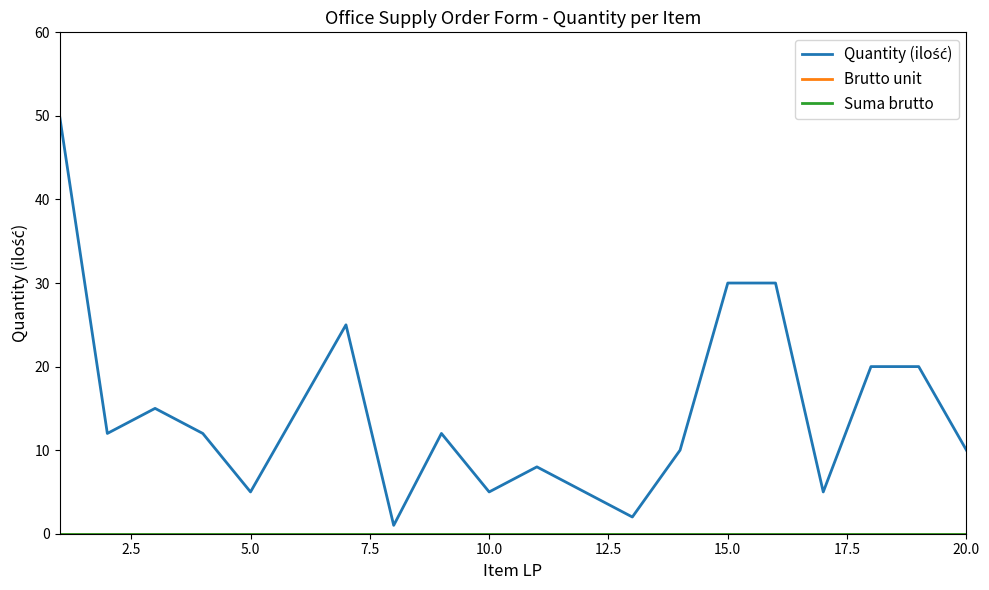

Which series has the widest spread of values?

Quantity (ilość)